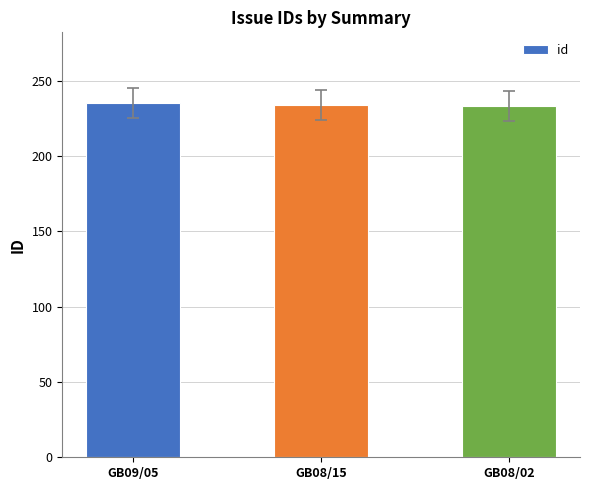

What is the maximum value shown in the chart?

235